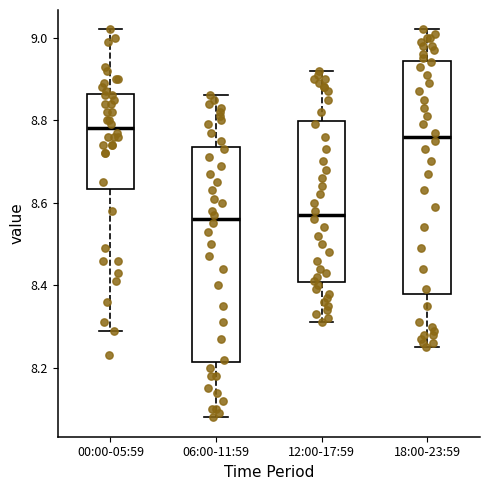

Reading left to right, read every box against the y-axis: the position of its median line, the range the box covers, and the ends of its whiskers. The values are not printed on the chart, so give them approximately, as read against the axis.

00:00-05:59: median 8.78, box 8.64 to 8.86, whiskers 8.30 to 9.02
06:00-11:59: median 8.56, box 8.22 to 8.74, whiskers 8.08 to 8.86
12:00-17:59: median 8.58, box 8.40 to 8.80, whiskers 8.32 to 8.92
18:00-23:59: median 8.76, box 8.38 to 8.94, whiskers 8.26 to 9.02